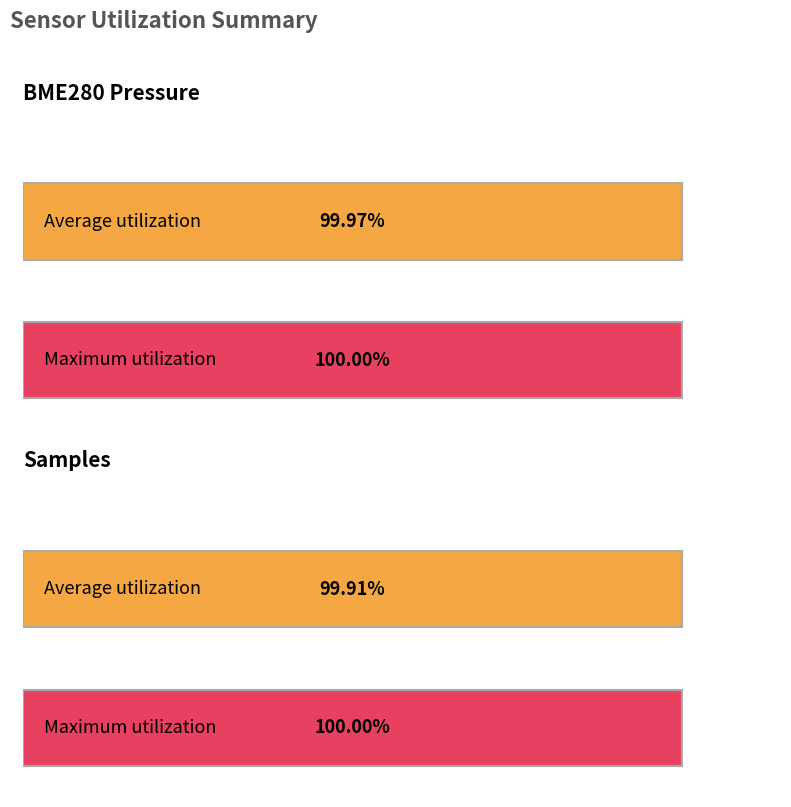

Reading left to right, list all the values displayed in this chart.

BME280 Pressure: 100.0	100.0
Samples: 99.9	100.0